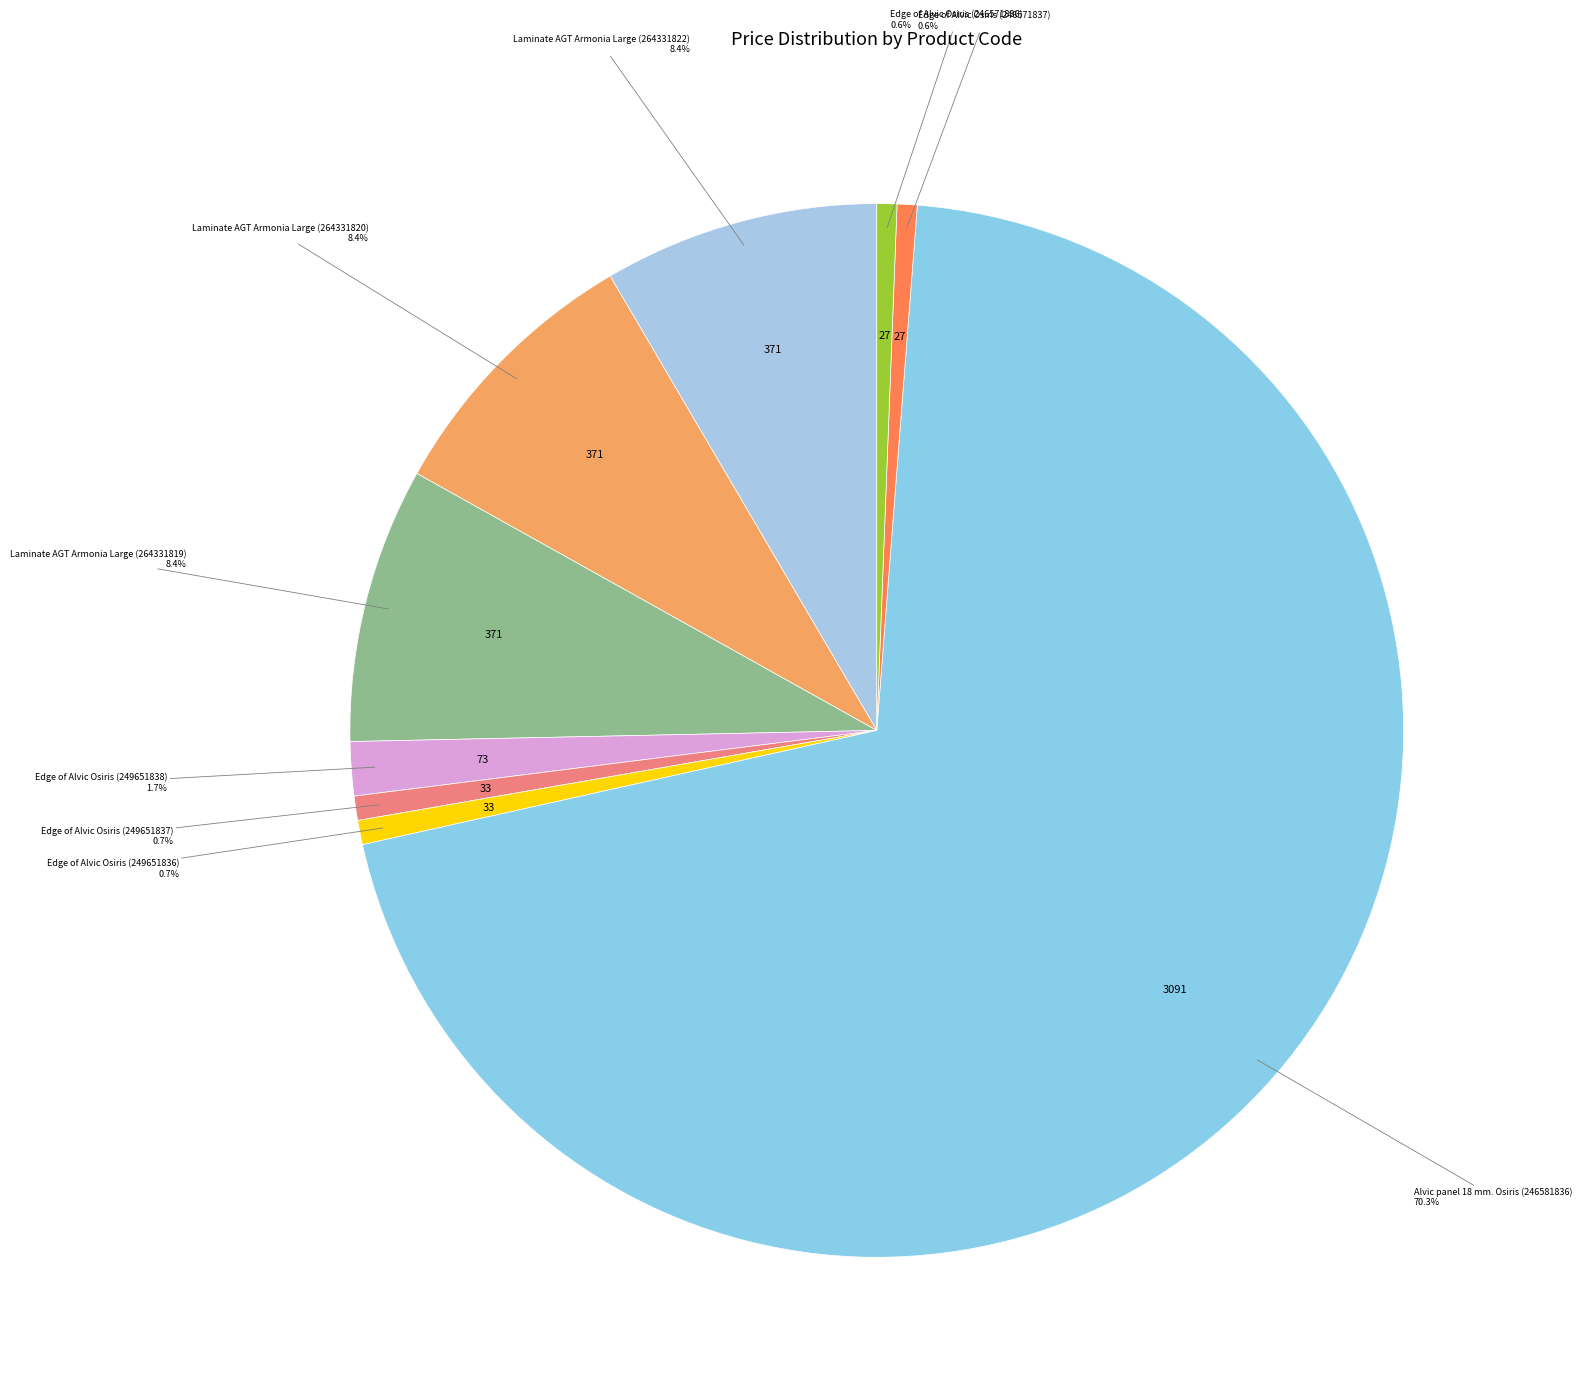

What percentage is the Edge of Alvic Osiris (249651838) slice, to the nearest percent?

2%